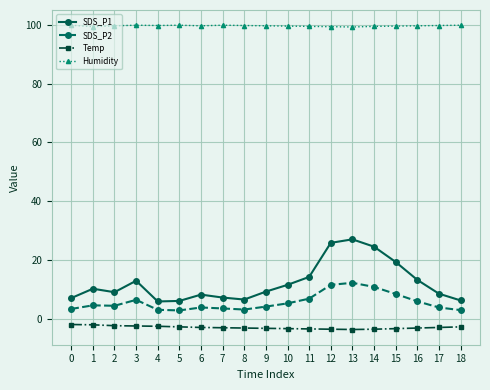

True or false: Humidity and SDS_P1 cross at least once.

False